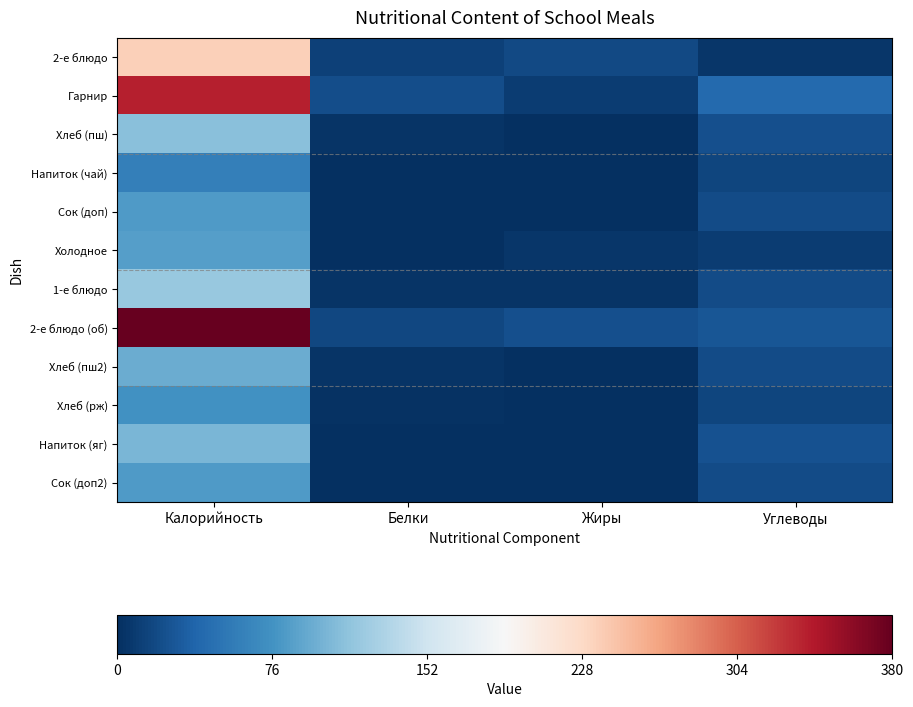

At which category does the chart reach its minimum across all series?

Жиры